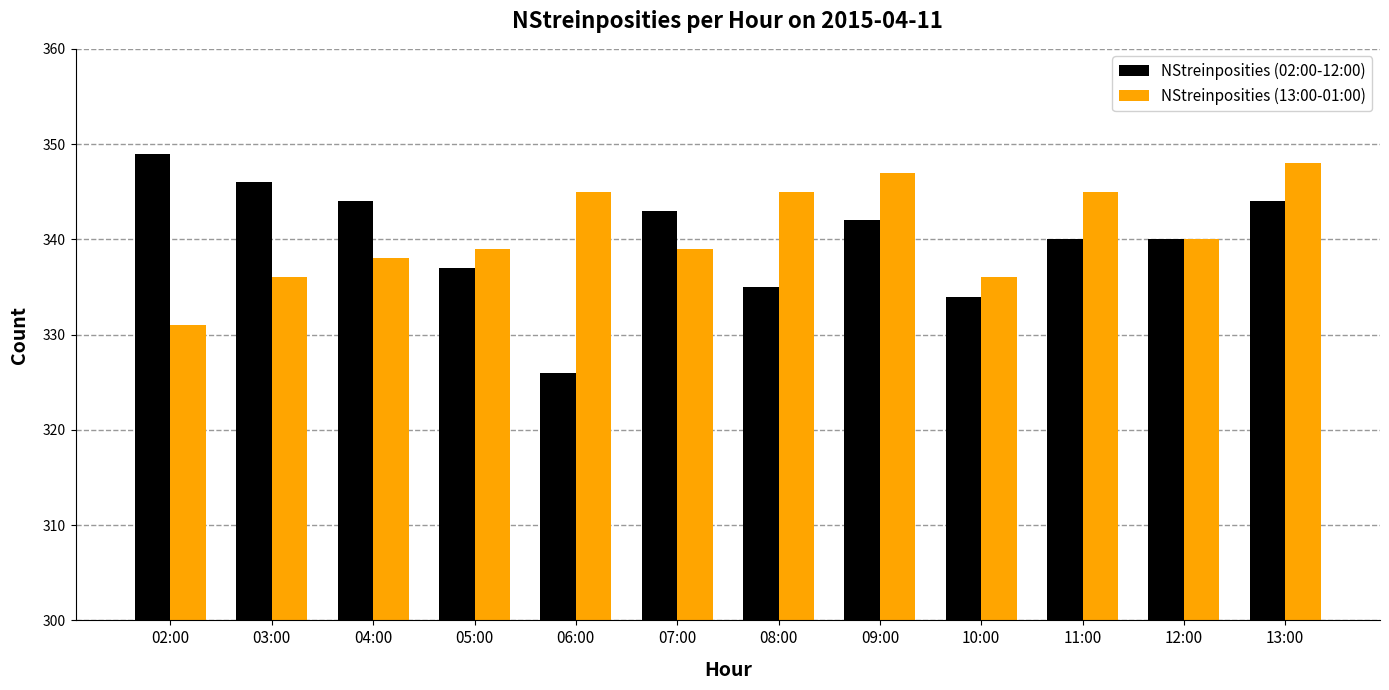

At which label does NStreinposities (02:00-12:00) reach its peak?

02:00